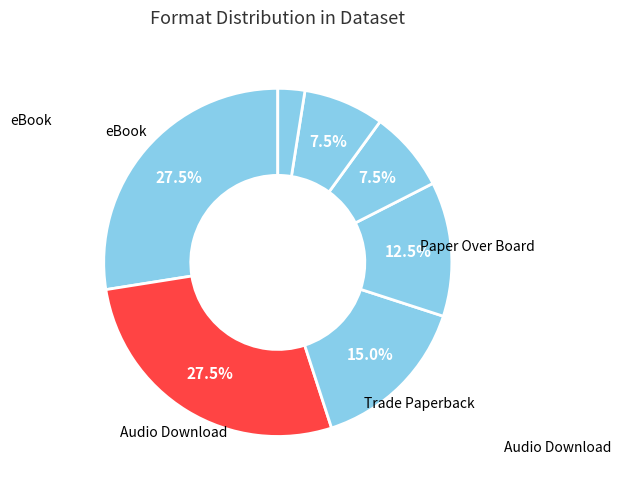

How many segments does this pie chart have?

7